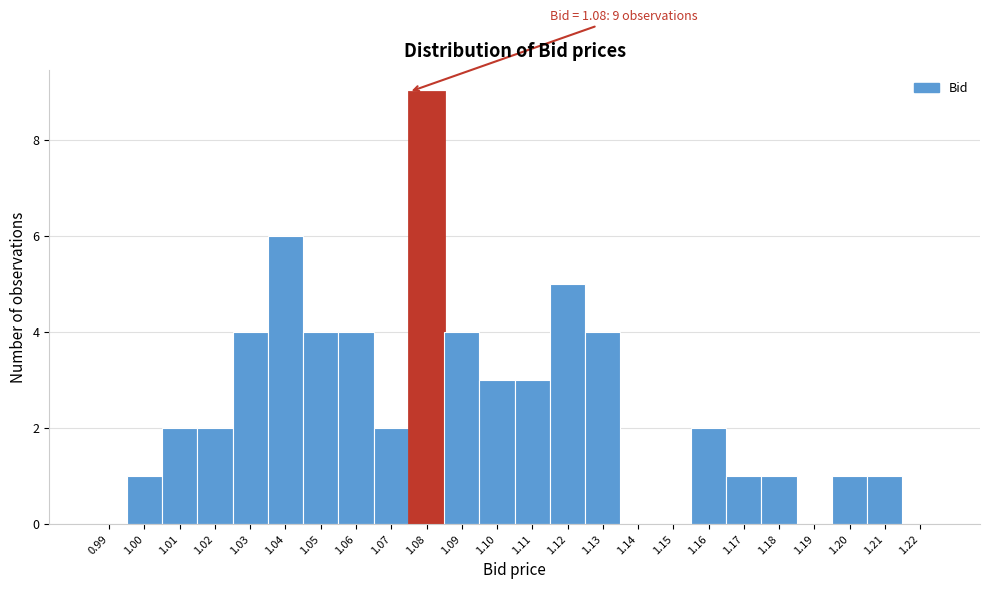

Reading left to right, what are all the values shown in this chart?

0.99=0	1.00=1	1.01=2	1.02=2	1.03=4	1.04=6	1.05=4	1.06=4	1.07=2	1.08=9	1.09=4	1.10=3	1.11=3	1.12=5	1.13=4	1.14=0	1.15=0	1.16=2	1.17=1	1.18=1	1.19=0	1.20=1	1.21=1	1.22=0